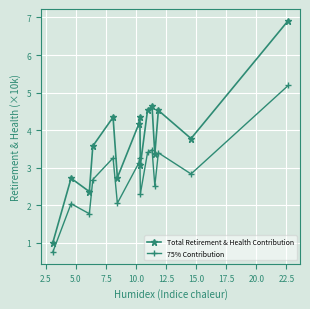

Does the chart display data point markers on the line(s)?

Yes